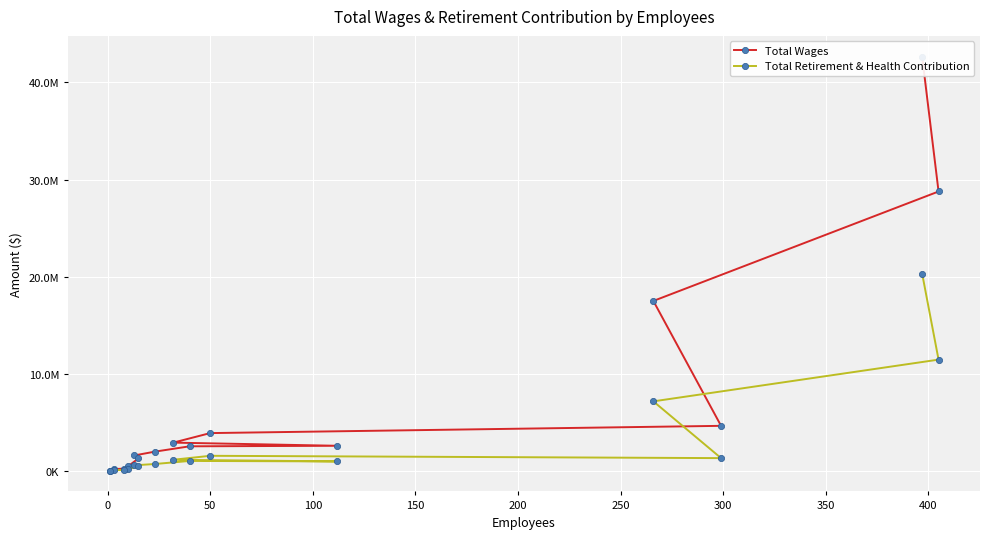

Which series has the largest total across all categories?

Total Wages